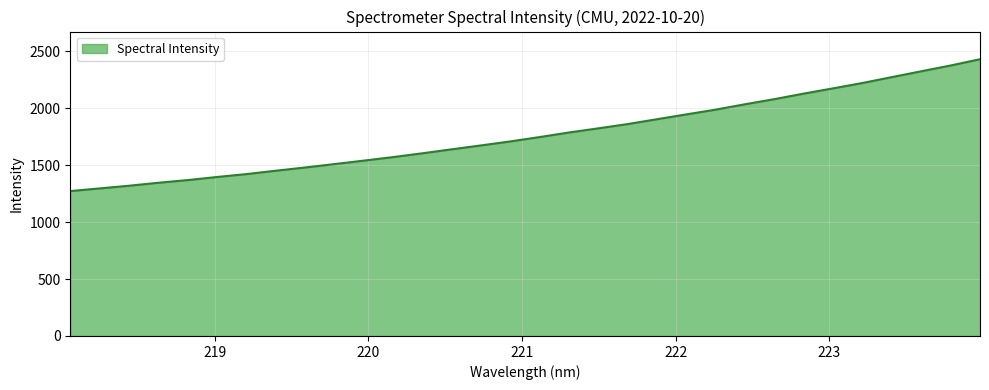

What is the minimum value shown in the chart?

1272.0